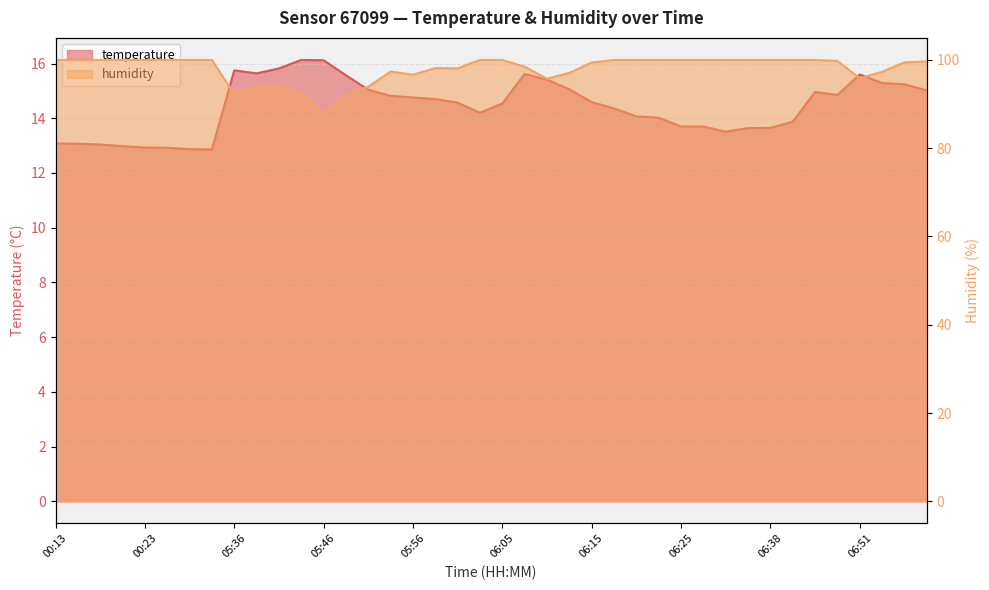

What is the maximum value shown in the chart?

100.0